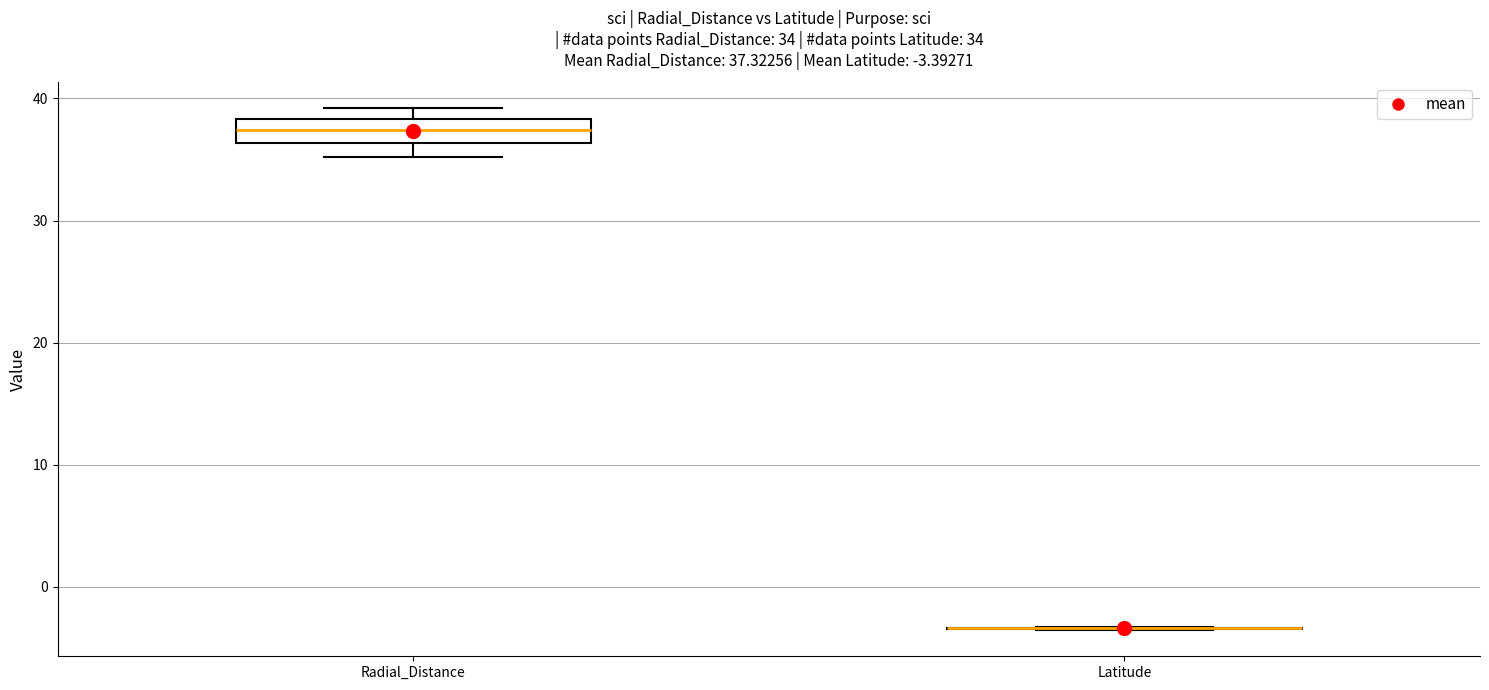

Comparing the boxes themselves (not the whiskers), which one is the tallest?

Radial_Distance